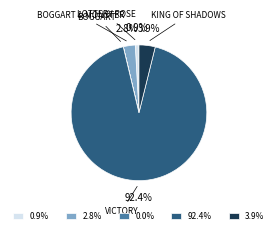

How much of the chart is everything except LOTTERY ROSE?

99.1%